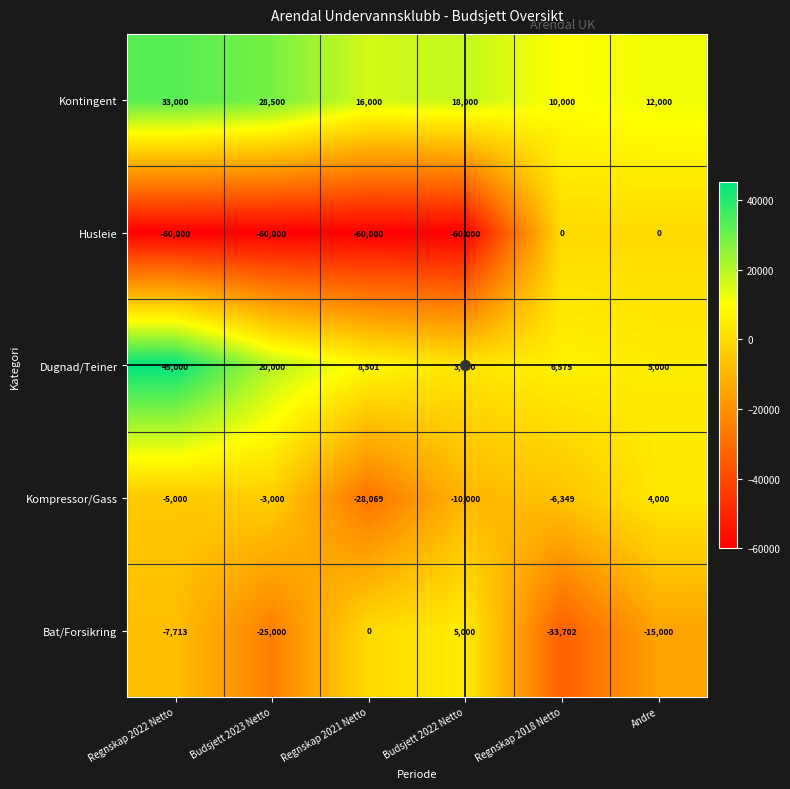

Rank the categories by Kompressor/Gass value from lowest to highest.

Regnskap 2021 Netto, Budsjett 2022 Netto, Regnskap 2018 Netto, Regnskap 2022 Netto, Budsjett 2023 Netto, Andre